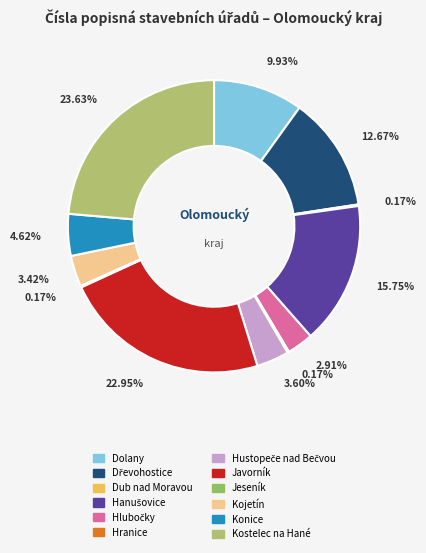

Rank the categories by value from lowest to highest.

Dub nad Moravou, Hranice, Jeseník, Hlubočky, Kojetín, Hustopeče nad Bečvou, Konice, Dolany, Dřevohostice, Hanušovice, Javorník, Kostelec na Hané